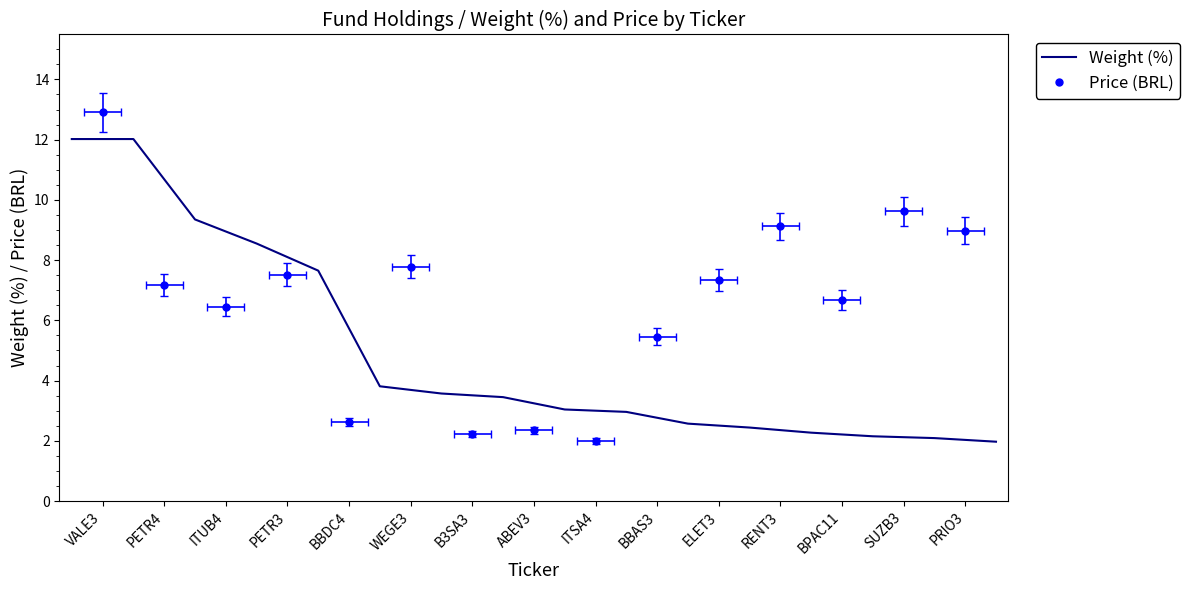

How many data points does each series have?

16